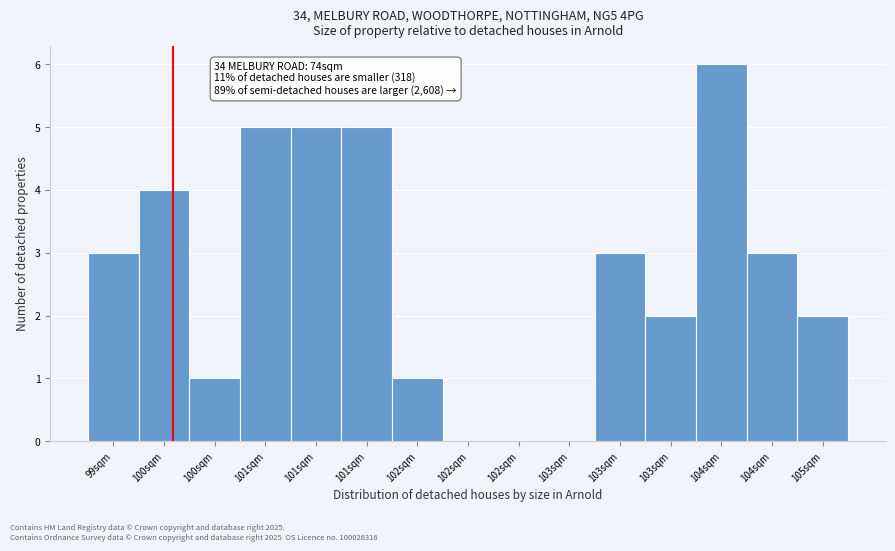

How many distinct data groups are displayed?

1